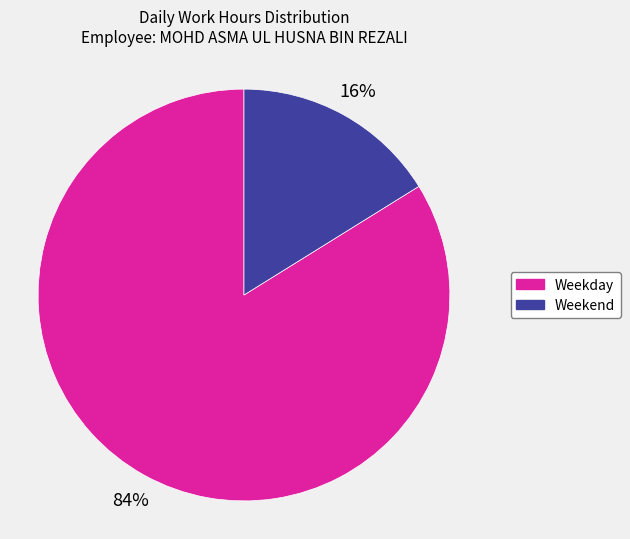

What percentage is the Weekend slice, to the nearest percent?

16%